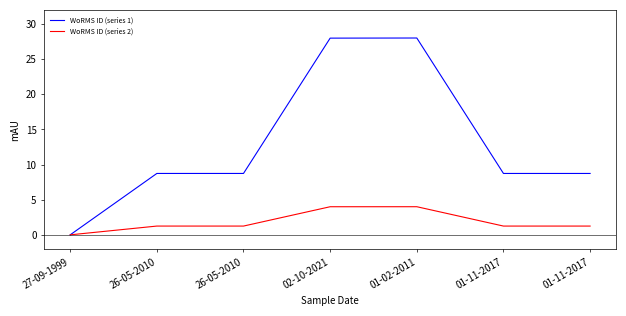

Reading left to right, extract all data points from this chart.

WoRMS ID (series 1): 27-09-1999=0.0	26-05-2010=8.7	26-05-2010=8.7	02-10-2021=28.0	01-02-2011=28.0	01-11-2017=8.7	01-11-2017=8.7
WoRMS ID (series 2): 27-09-1999=0.0	26-05-2010=1.2	26-05-2010=1.2	02-10-2021=4.0	01-02-2011=4.0	01-11-2017=1.2	01-11-2017=1.2